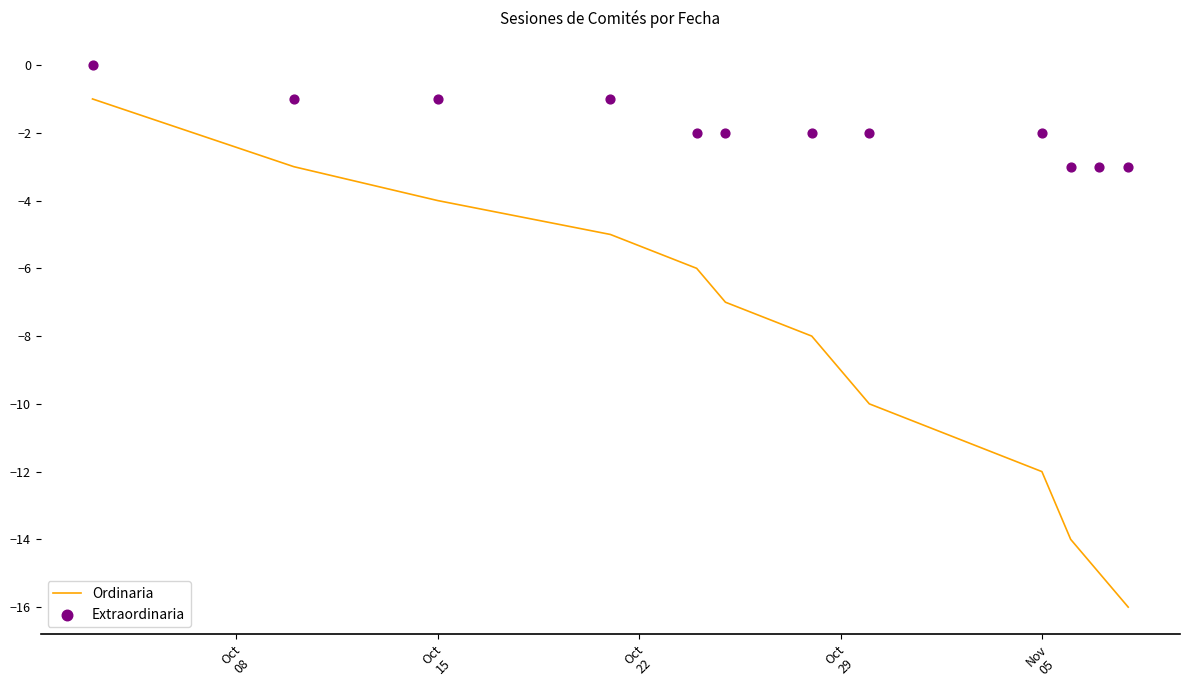

Which series contains the highest Y value?

Extraordinaria